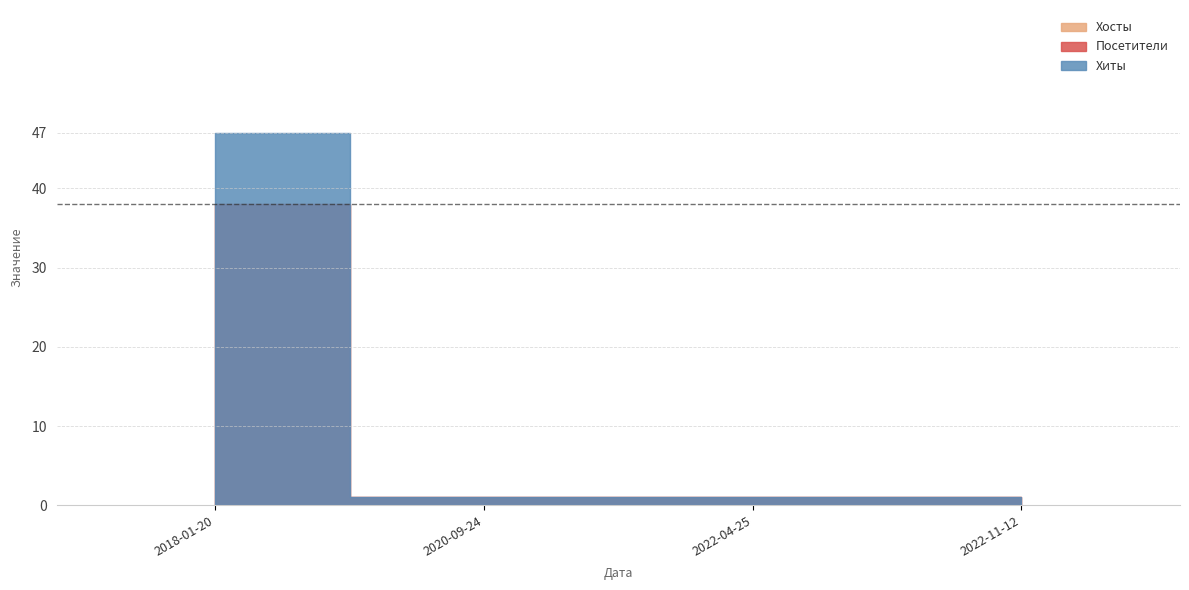

What is the total value across all series at 2018-01-20?

123